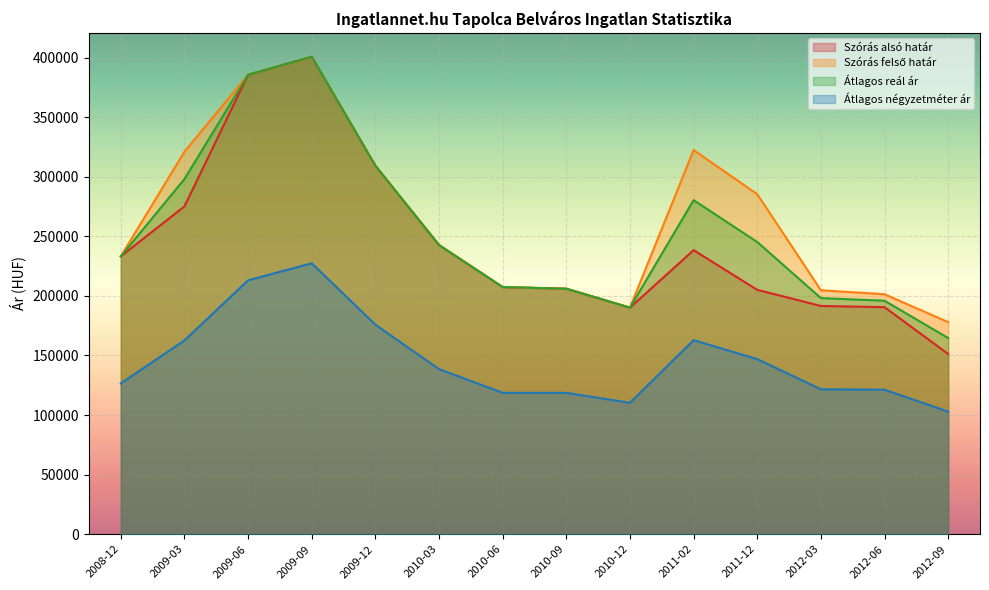

Between 2012-06 and 2010-12, which is larger?

2012-06